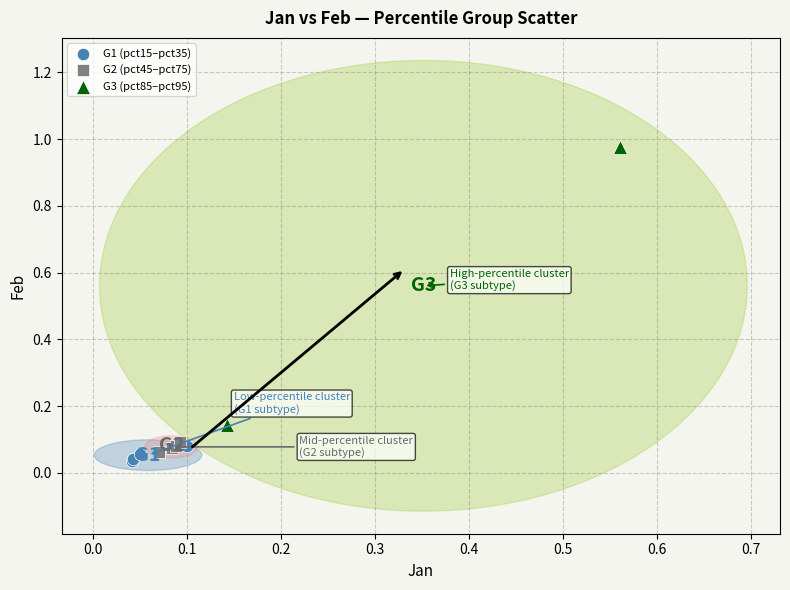

Which series reaches the minimum Y coordinate?

G1 (pct15–pct35)